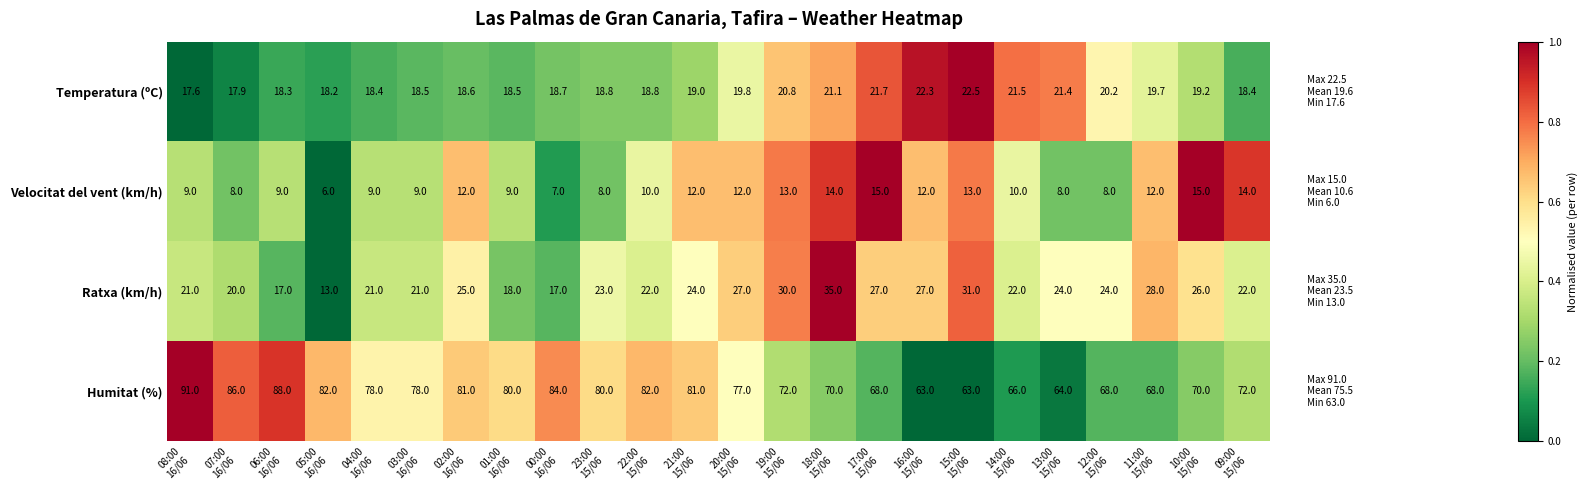

Rank the series by their maximum value, from lowest to highest.

Velocitat del vent (km/h), Temperatura (ºC), Ratxa (km/h), Humitat (%)